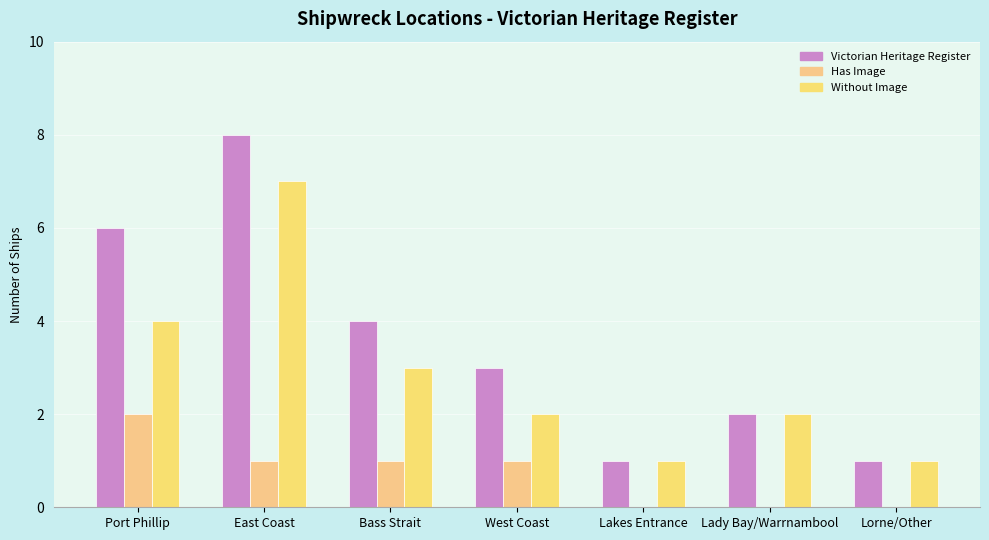

Which series has the widest spread of values?

Victorian Heritage Register